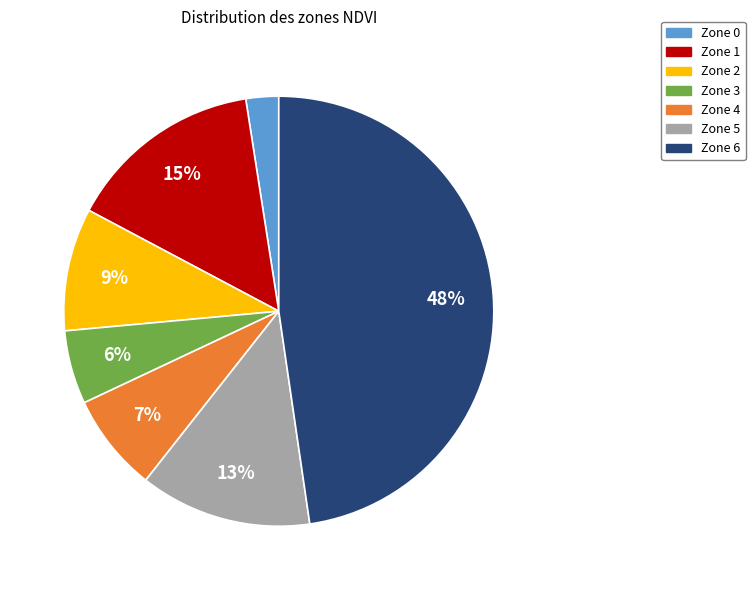

To the nearest percent, what percentage of the pie is Zone 0?

2%